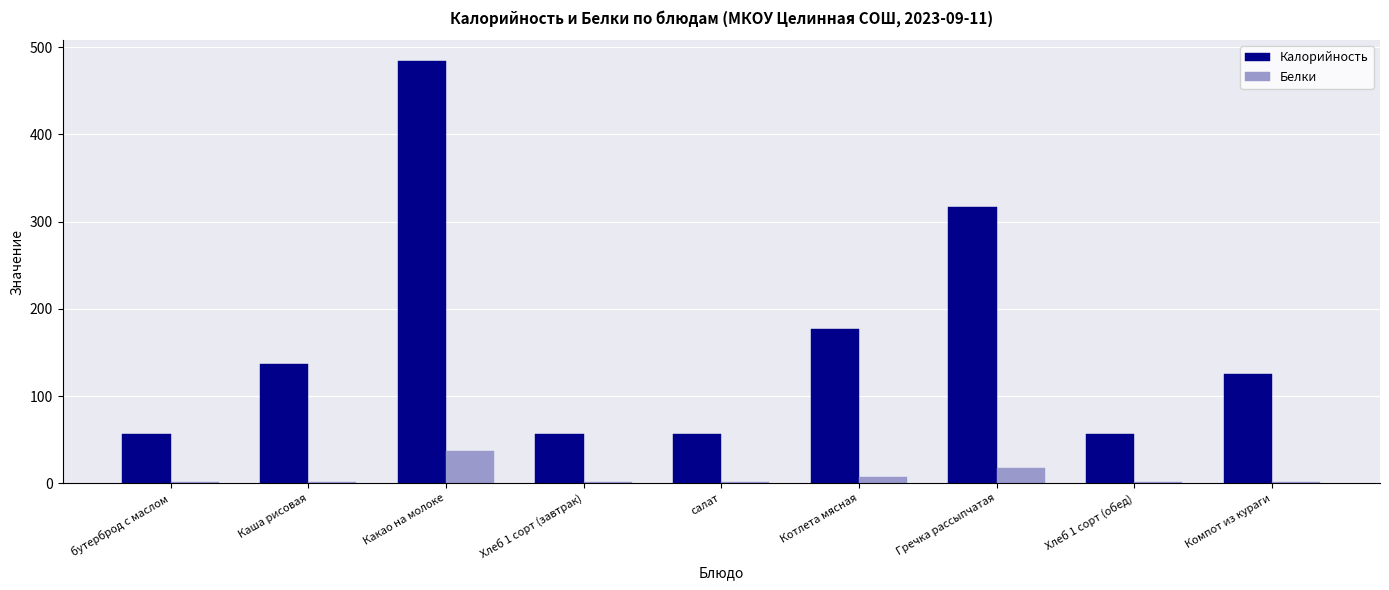

Are the bars grouped side by side (vs. stacked)?

Yes